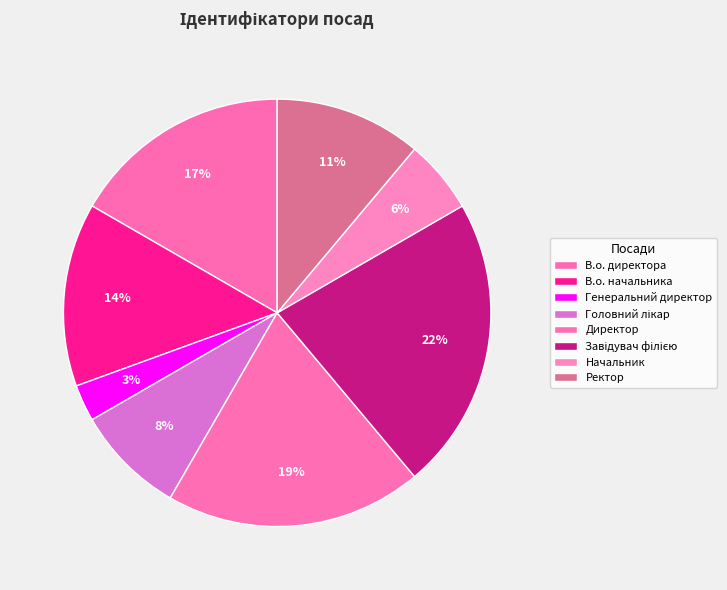

Is the sum of Генеральний директор and Ректор greater than half?

No